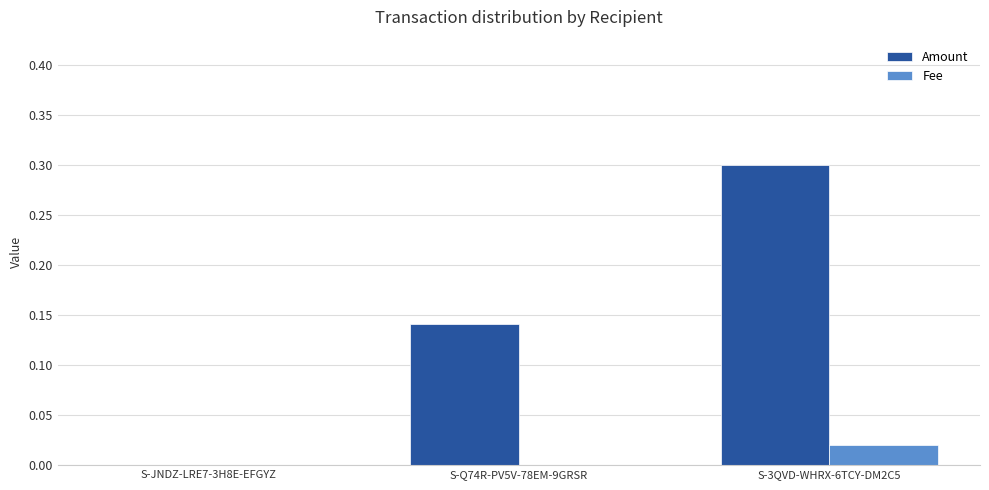

Is it true that Fee equals 0.0 at S-3QVD-WHRX-6TCY-DM2C5?

True